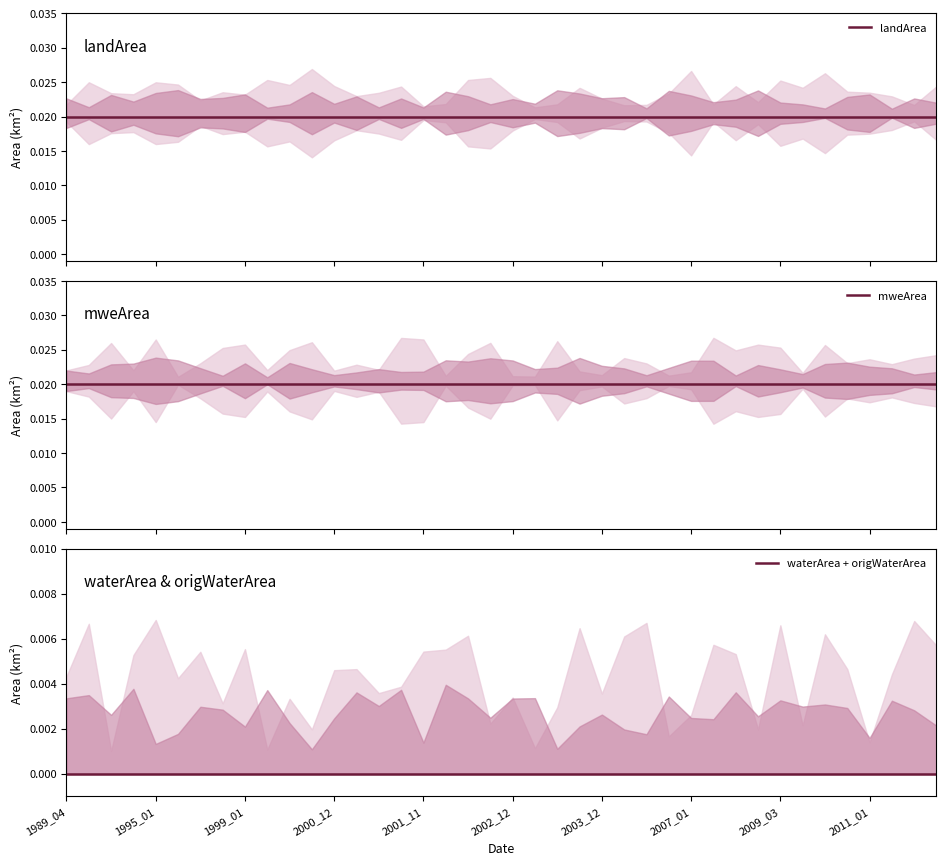

What are all the series names shown in the legend?

landArea, mweArea, waterArea + origWaterArea